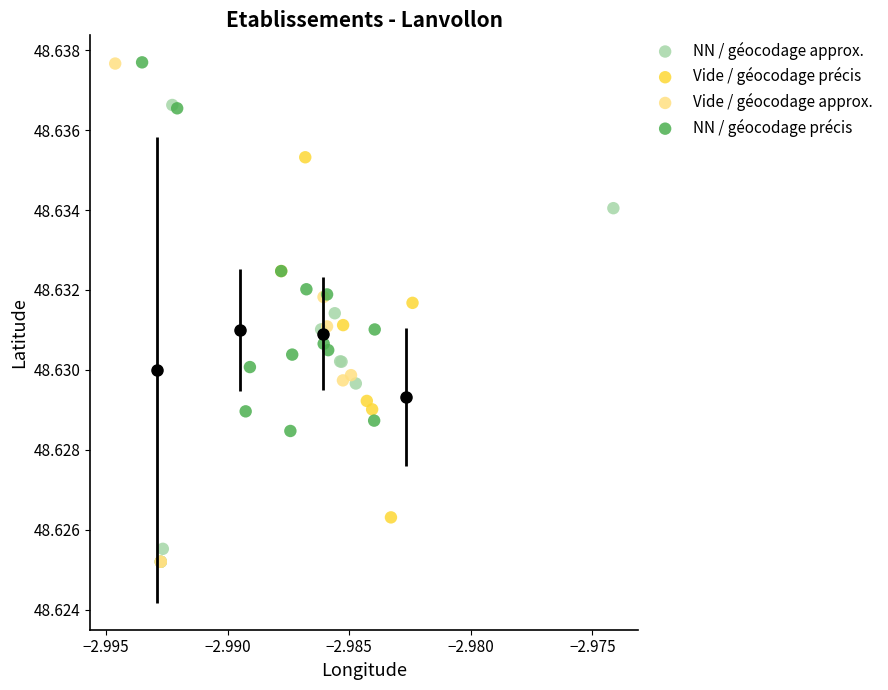

Which series has the largest Y range (max minus min)?

Vide / géocodage approx.